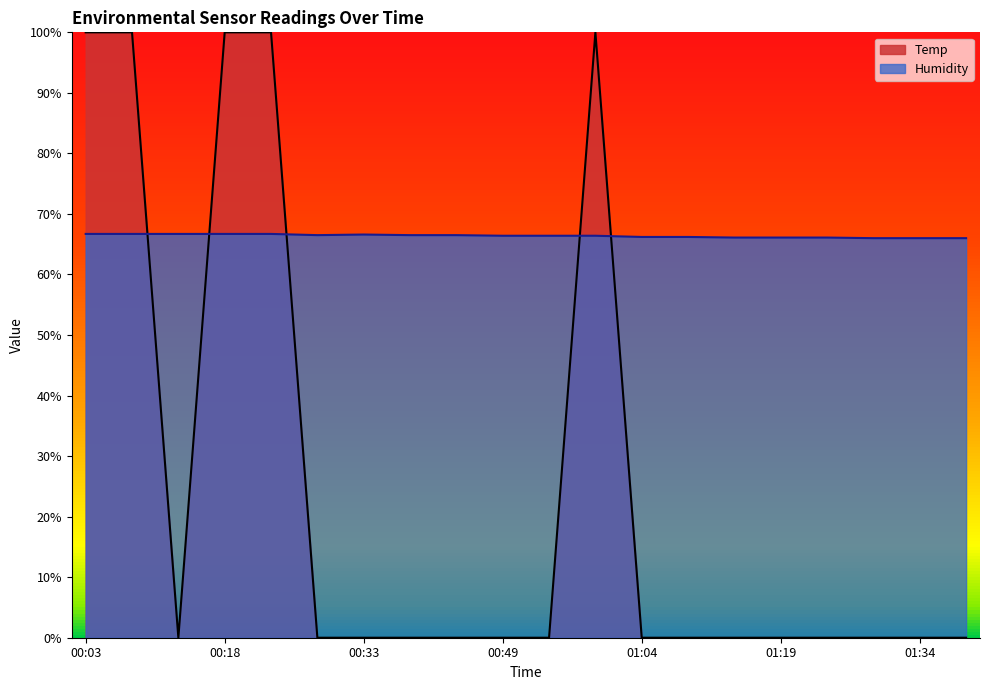

Which series has the widest spread of values?

Temp